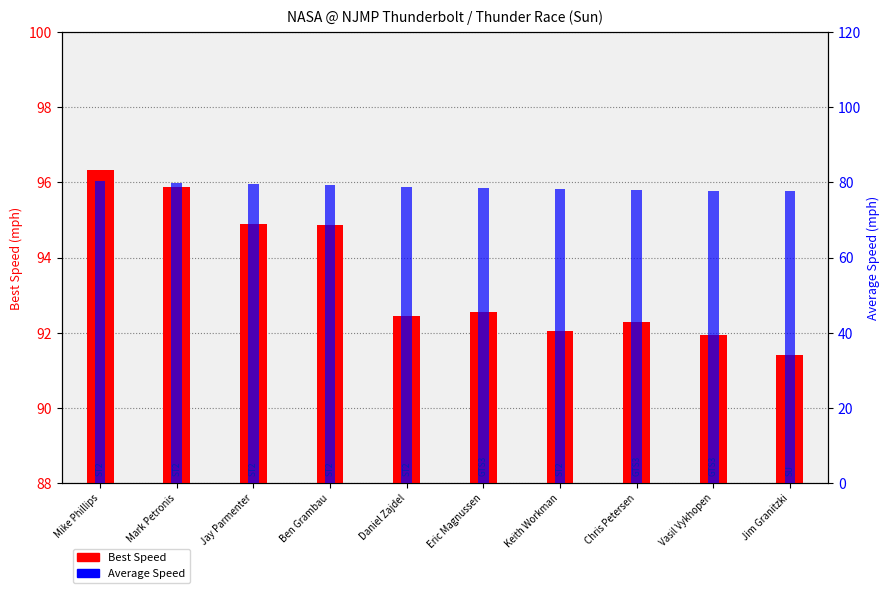

At which label does Average Speed reach its peak?

Mike Phillips